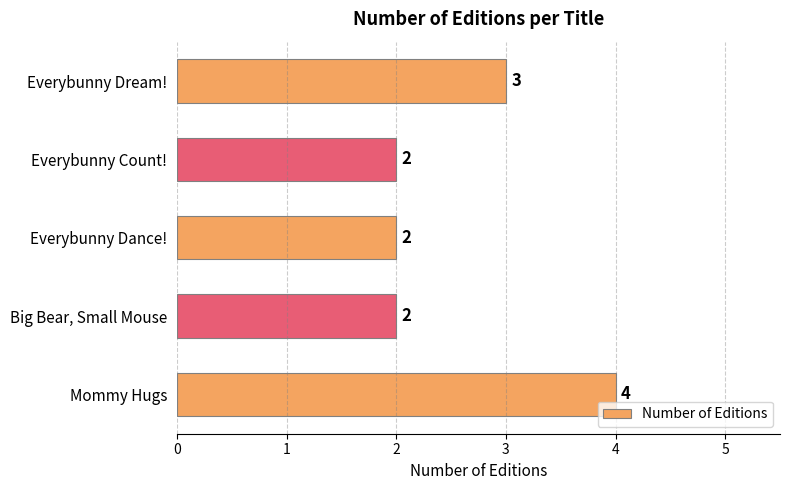

Approximately how many times larger is the value at Big Bear, Small Mouse compared to Everybunny Dance!?

1.0